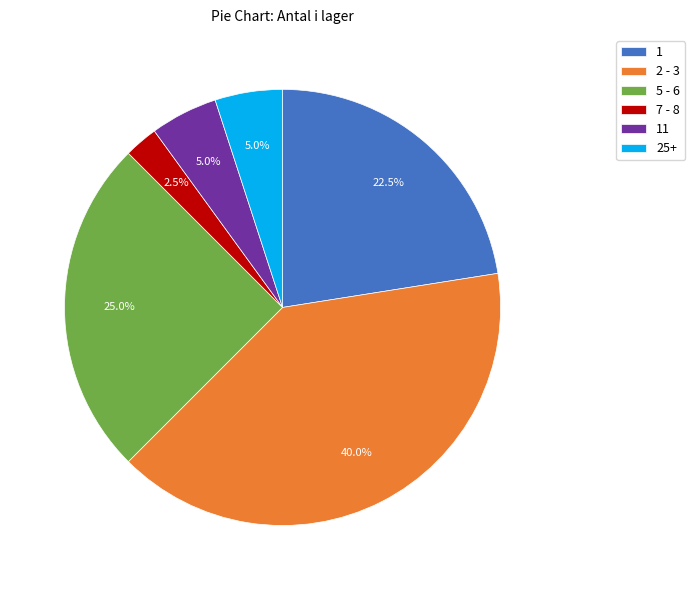

How many segments does this pie chart have?

6